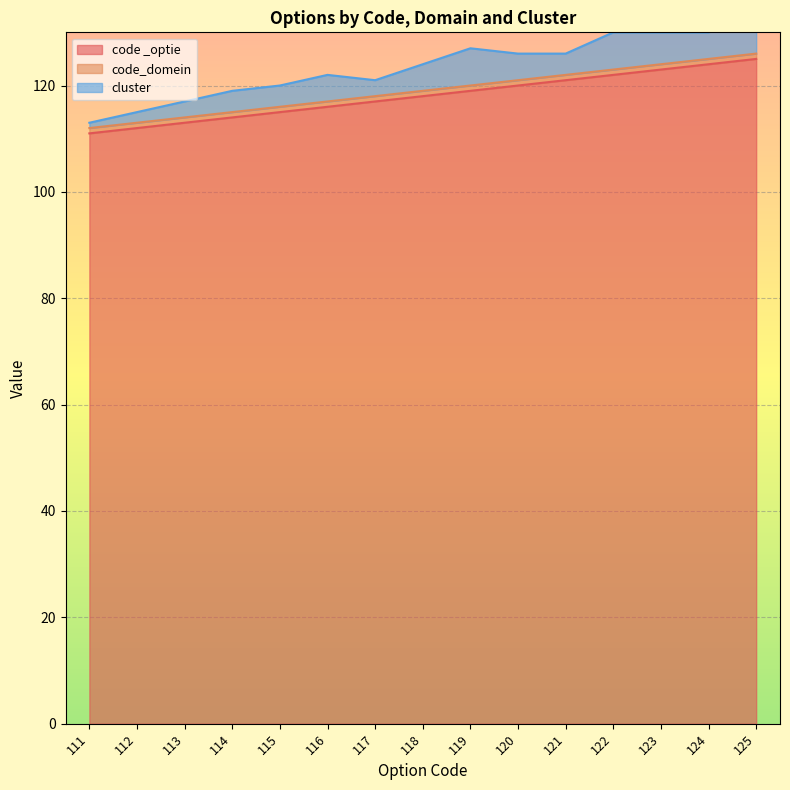

At which category is the sum across all series the highest?

125